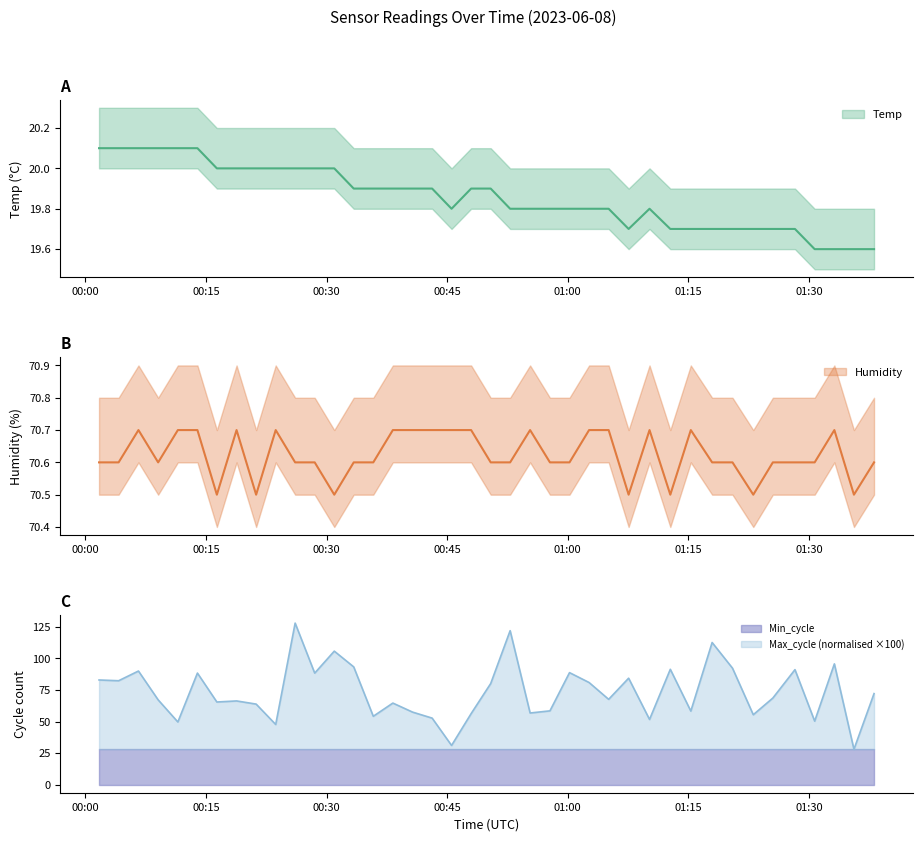

The Temp series shows 4.4 at 2023/06/08 01:25:30. True or false?

False